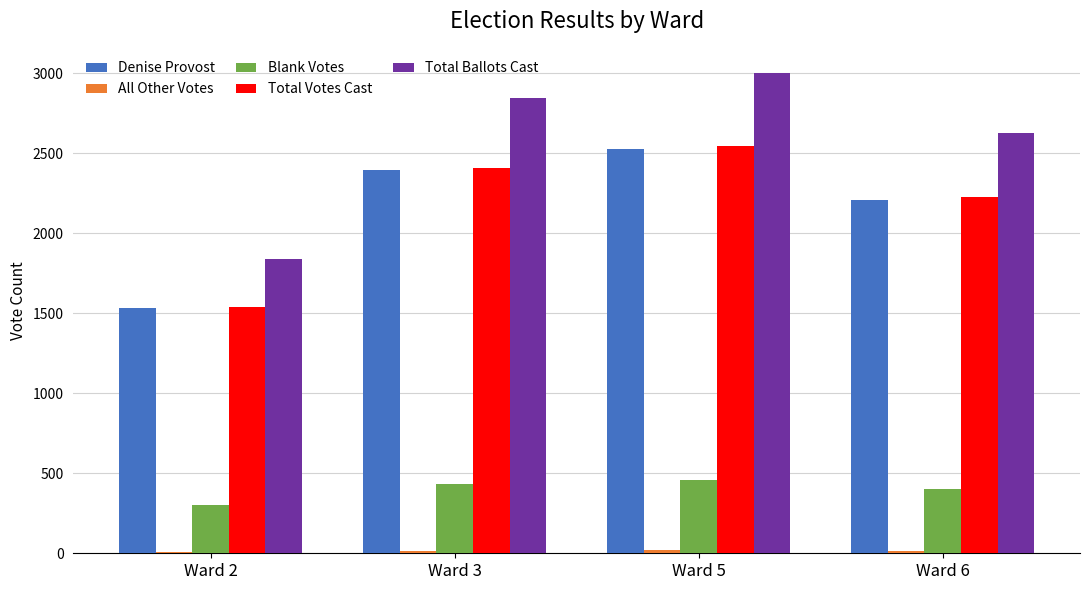

What is the spread (max minus min) of values at Ward 5?

2981